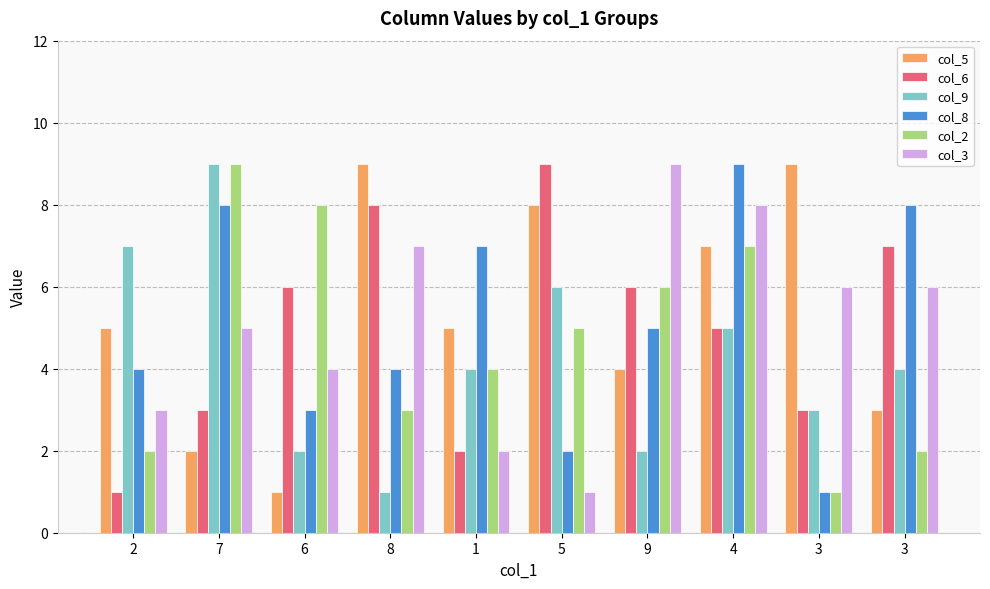

What is the value of the col_2 bar at the 7th from the left?

6